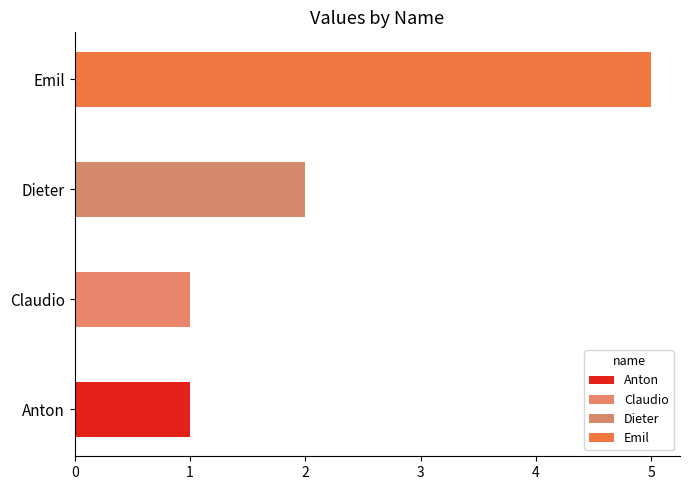

Rank the categories by value from lowest to highest.

Anton, Claudio, Dieter, Emil